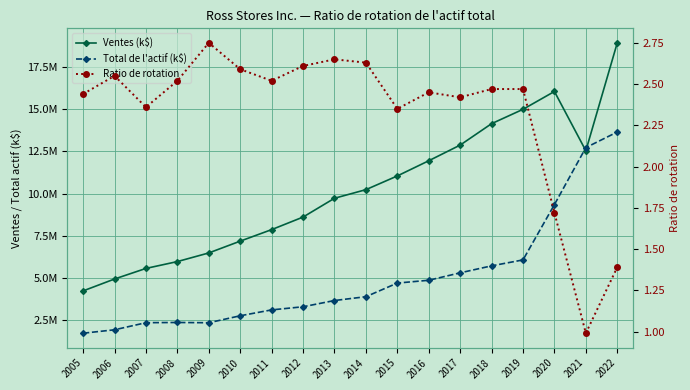

Which series has the largest total across all categories?

Ventes (k$)